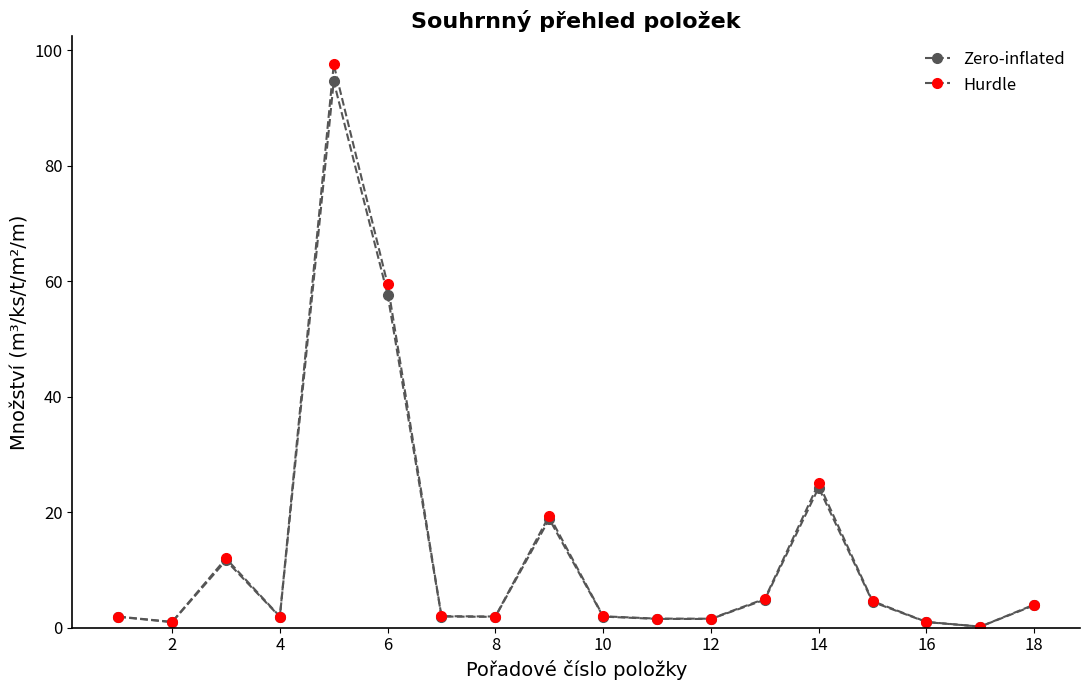

Count the number of data series in this chart.

2